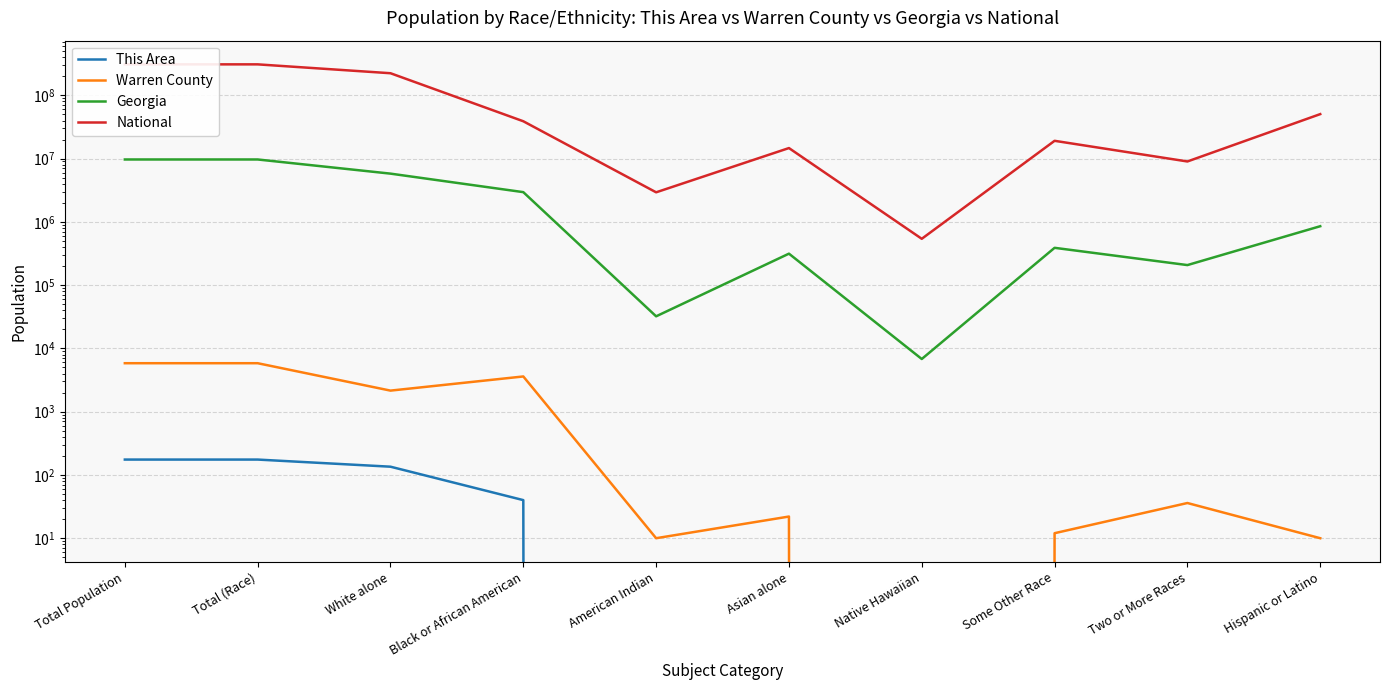

What is the spread (max minus min) of values at American Indian?

2932248